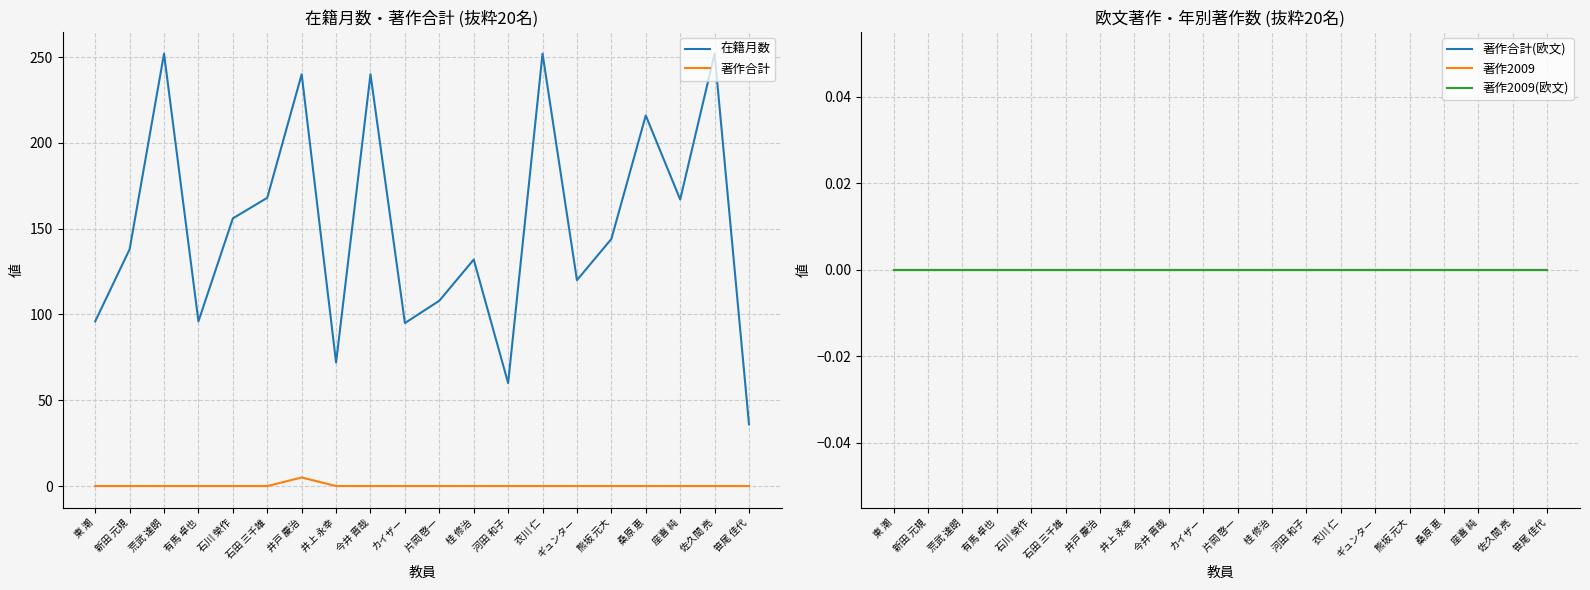

How many values in the 在籍月数 series are below 144?

10